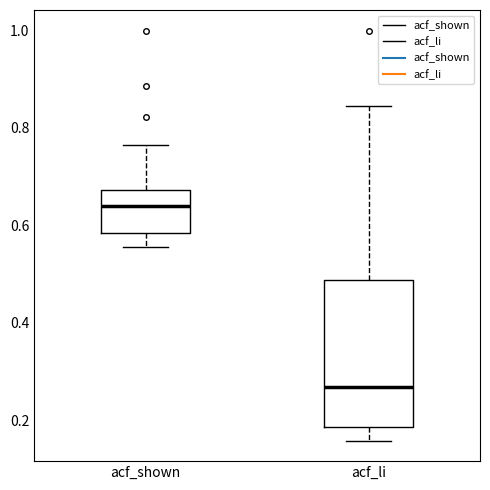

Reading left to right, read every box against the y-axis: the position of its median line, the range the box covers, and the ends of its whiskers. The values are not printed on the chart, so give them approximately, as read against the axis.

acf_shown: median 0.64, box 0.58 to 0.68, whiskers 0.56 to 0.76
acf_li: median 0.26, box 0.18 to 0.48, whiskers 0.16 to 0.84